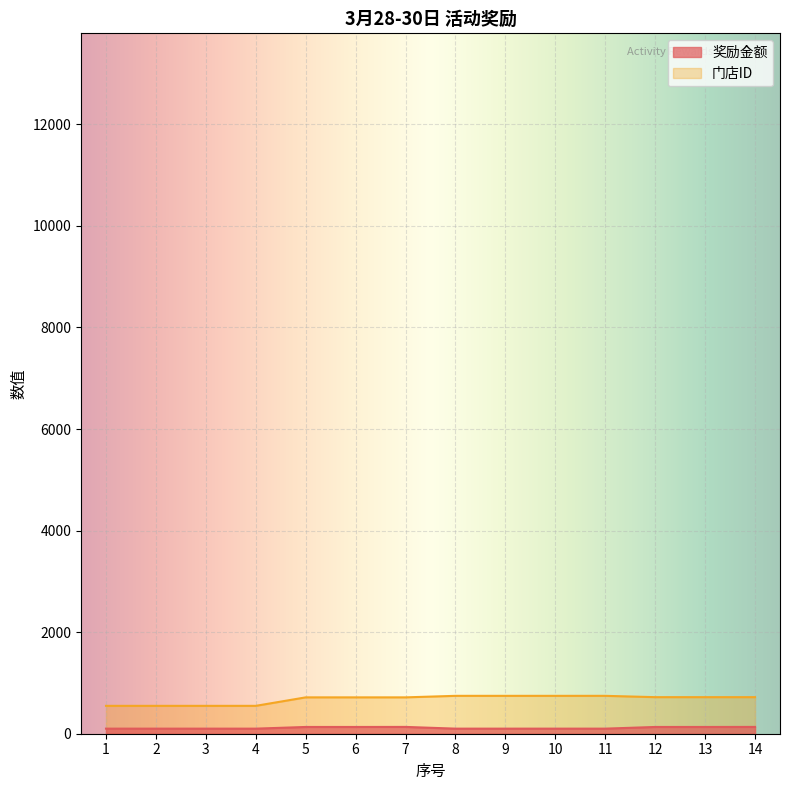

The value of 门店ID at 7 is 198. True or false?

False